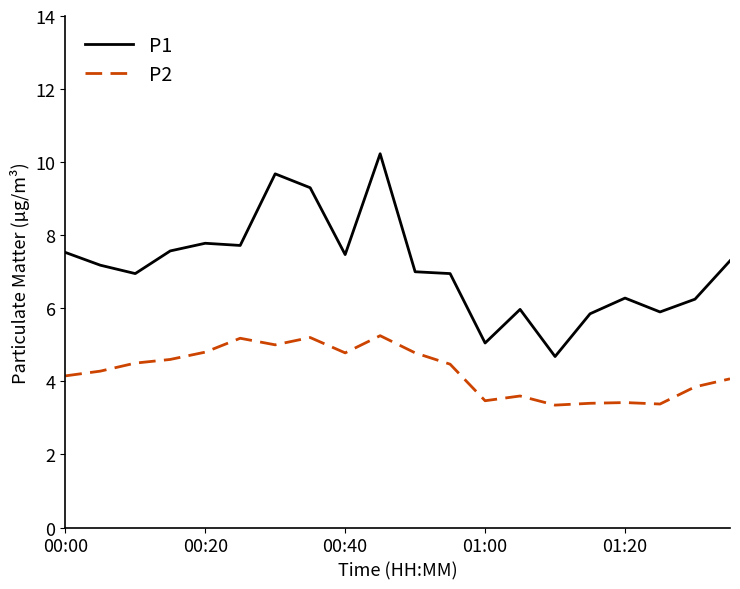

Rank the series by their average value, from lowest to highest.

P2, P1